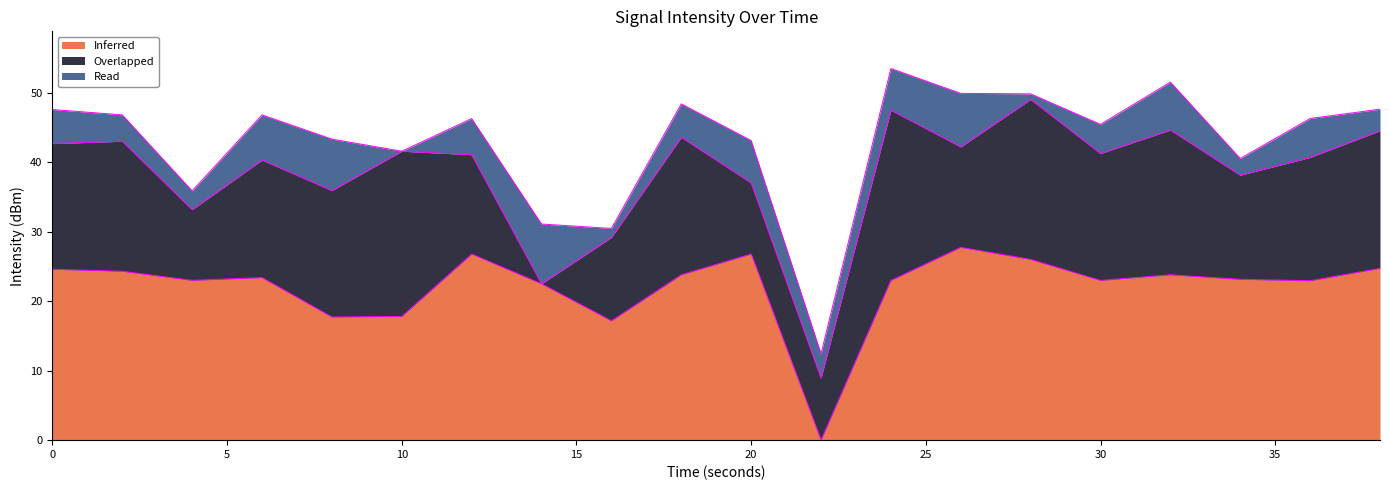

Which category has the lowest value in the Inferred series?

22